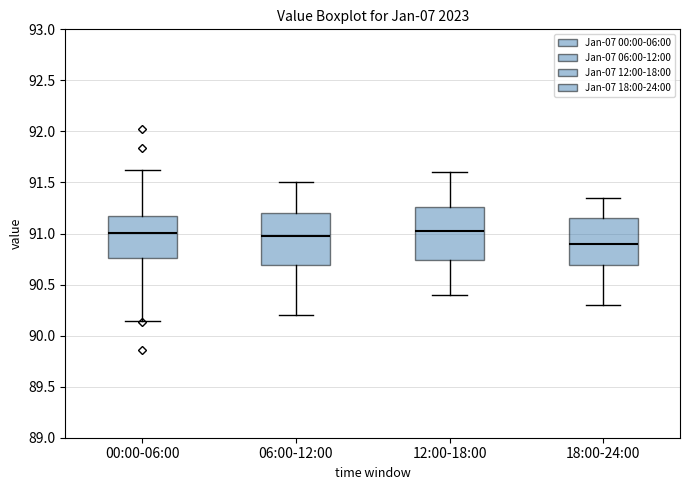

Reading left to right, transcribe this box plot: for each box, give where its median line is, the range the box spans, and where its two whiskers end, as read against the y-axis. The values are not printed on the chart, so give them approximately, as read against the axis.

00:00-06:00: median 91.00, box 90.75 to 91.20, whiskers 90.15 to 91.60
06:00-12:00: median 91.00, box 90.70 to 91.20, whiskers 90.20 to 91.50
12:00-18:00: median 91.05, box 90.75 to 91.25, whiskers 90.40 to 91.60
18:00-24:00: median 90.90, box 90.70 to 91.15, whiskers 90.30 to 91.35